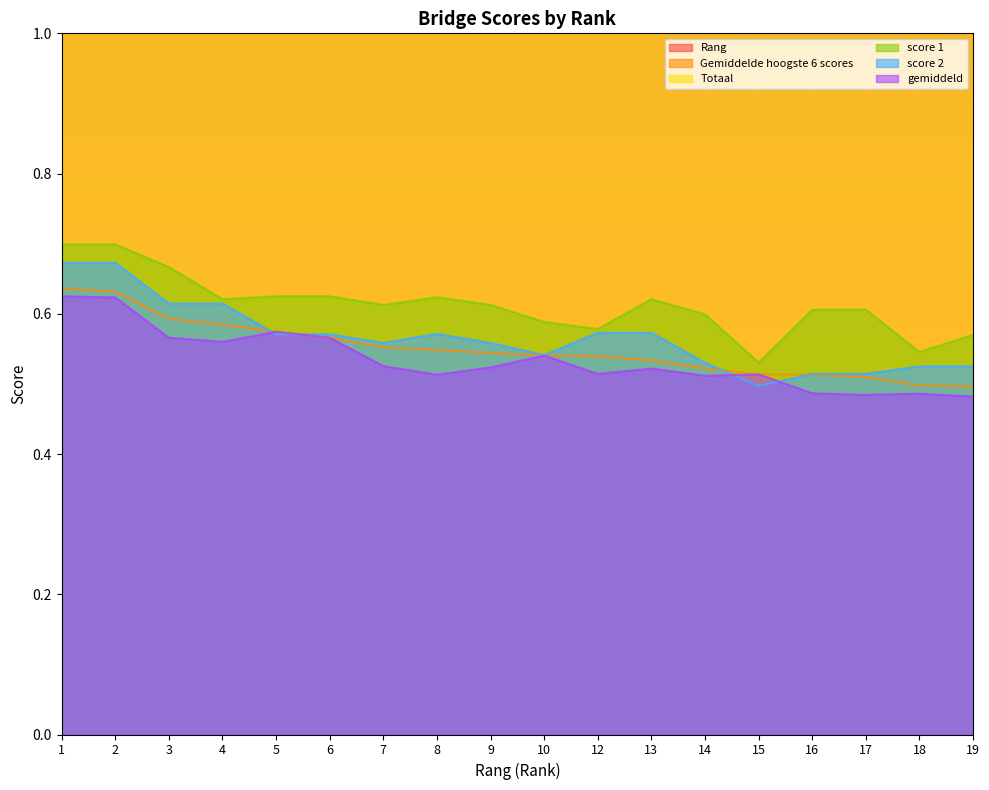

Reading left to right, what are all the values shown in this chart?

Rang: 1=1.0	2=2.0	3=3.0	4=4.0	5=5.0	6=6.0	7=7.0	8=8.0	9=9.0	10=10.0	12=12.0	13=13.0	14=14.0	15=15.0	16=16.0	17=17.0	18=18.0	19=19.0
Gemiddelde hoogste 6 scores: 1=0.6	2=0.6	3=0.6	4=0.6	5=0.6	6=0.6	7=0.6	8=0.5	9=0.5	10=0.5	12=0.5	13=0.5	14=0.5	15=0.5	16=0.5	17=0.5	18=0.5	19=0.5
Totaal: 1=5.0	2=4.4	3=5.1	4=5.0	5=2.3	6=2.3	7=4.7	8=4.6	9=4.2	10=2.2	12=4.6	13=3.7	14=3.6	15=1.0	16=4.4	17=4.4	18=3.4	19=3.4
score 1: 1=0.7	2=0.7	3=0.7	4=0.6	5=0.6	6=0.6	7=0.6	8=0.6	9=0.6	10=0.6	12=0.6	13=0.6	14=0.6	15=0.5	16=0.6	17=0.6	18=0.5	19=0.6
score 2: 1=0.7	2=0.7	3=0.6	4=0.6	5=0.6	6=0.6	7=0.6	8=0.6	9=0.6	10=0.5	12=0.6	13=0.6	14=0.5	15=0.5	16=0.5	17=0.5	18=0.5	19=0.5
gemiddeld: 1=0.6	2=0.6	3=0.6	4=0.6	5=0.6	6=0.6	7=0.5	8=0.5	9=0.5	10=0.5	12=0.5	13=0.5	14=0.5	15=0.5	16=0.5	17=0.5	18=0.5	19=0.5